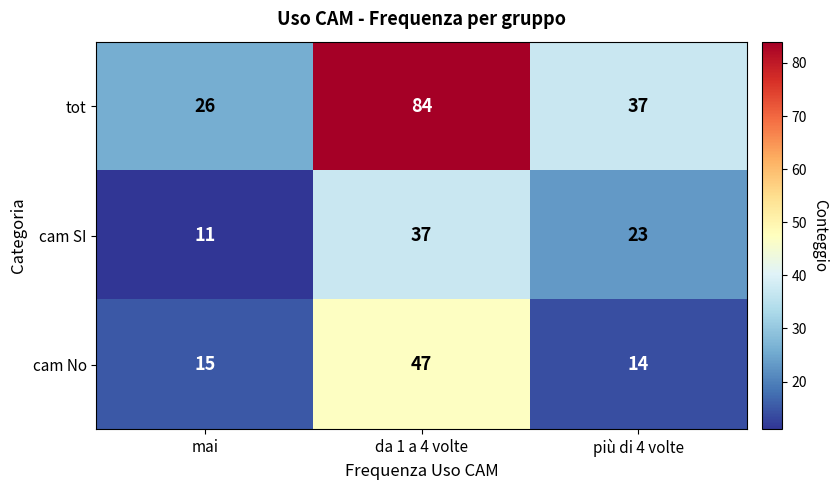

Where does the tot series first go above 37?

da 1 a 4 volte